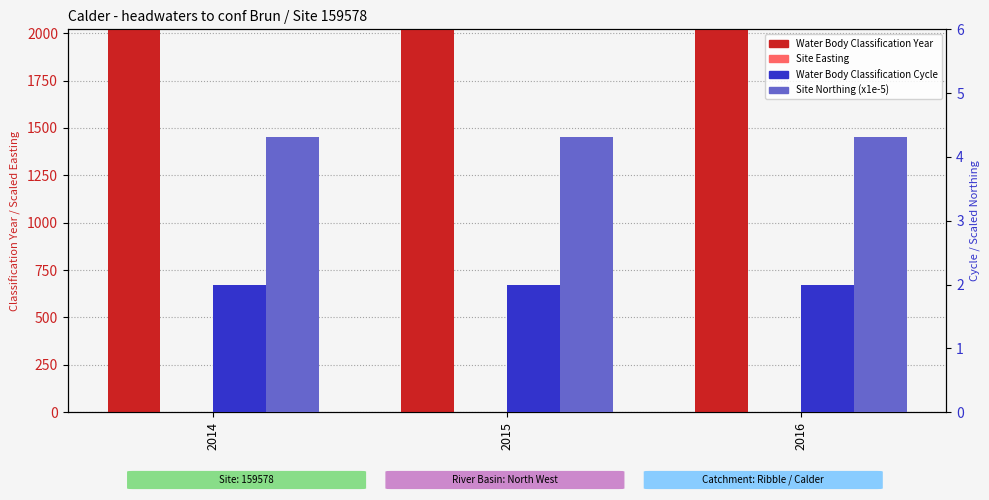

At which category is the sum across all series the highest?

2016